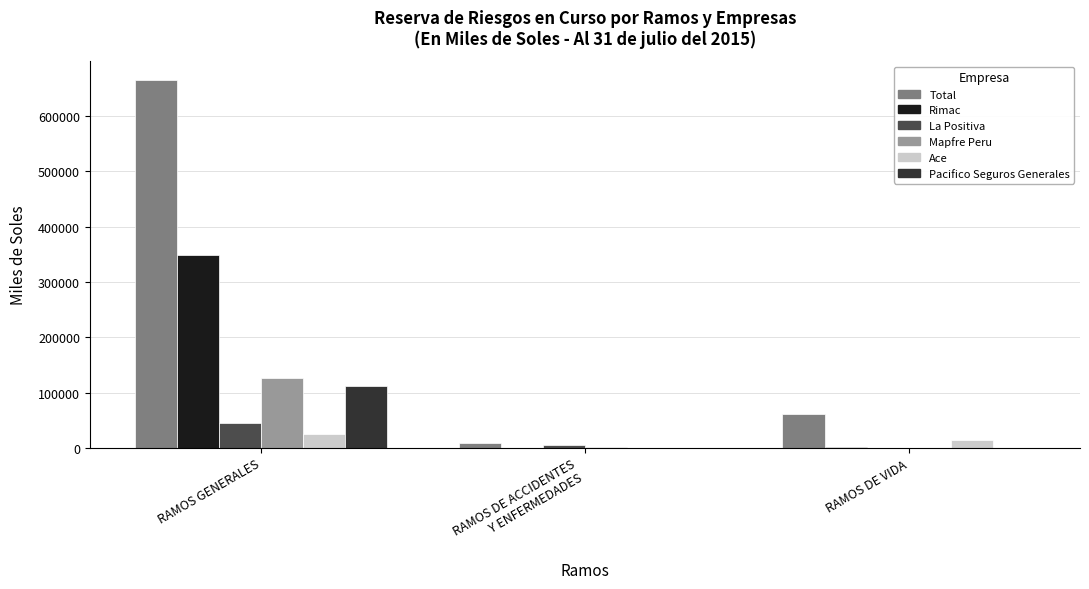

The Rimac series shows 2106.4 at RAMOS DE VIDA. True or false?

True